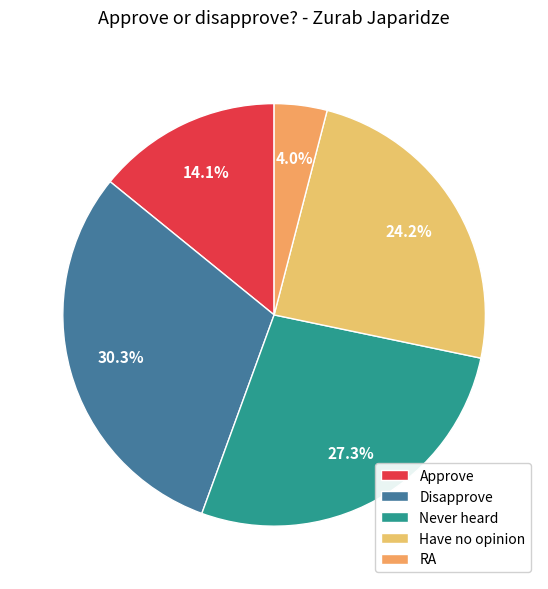

What is the ratio of the value at Approve to the value at Never heard?

0.5